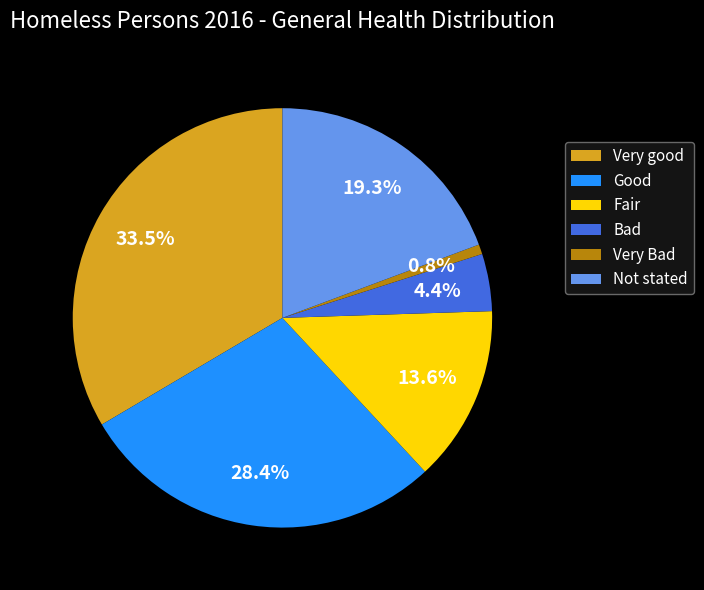

What is the smallest slice in the pie chart?

Very Bad